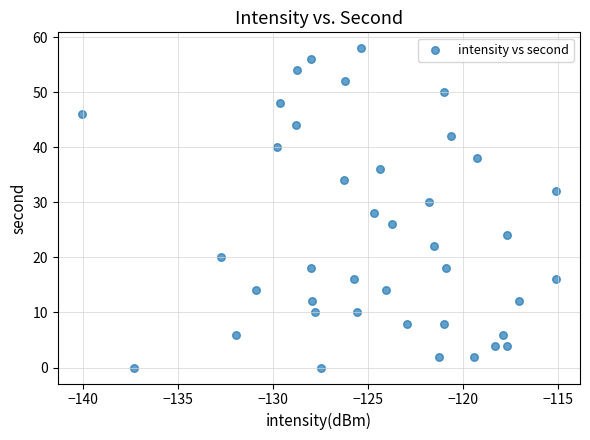

What is the range of Y values (max minus min)?

58